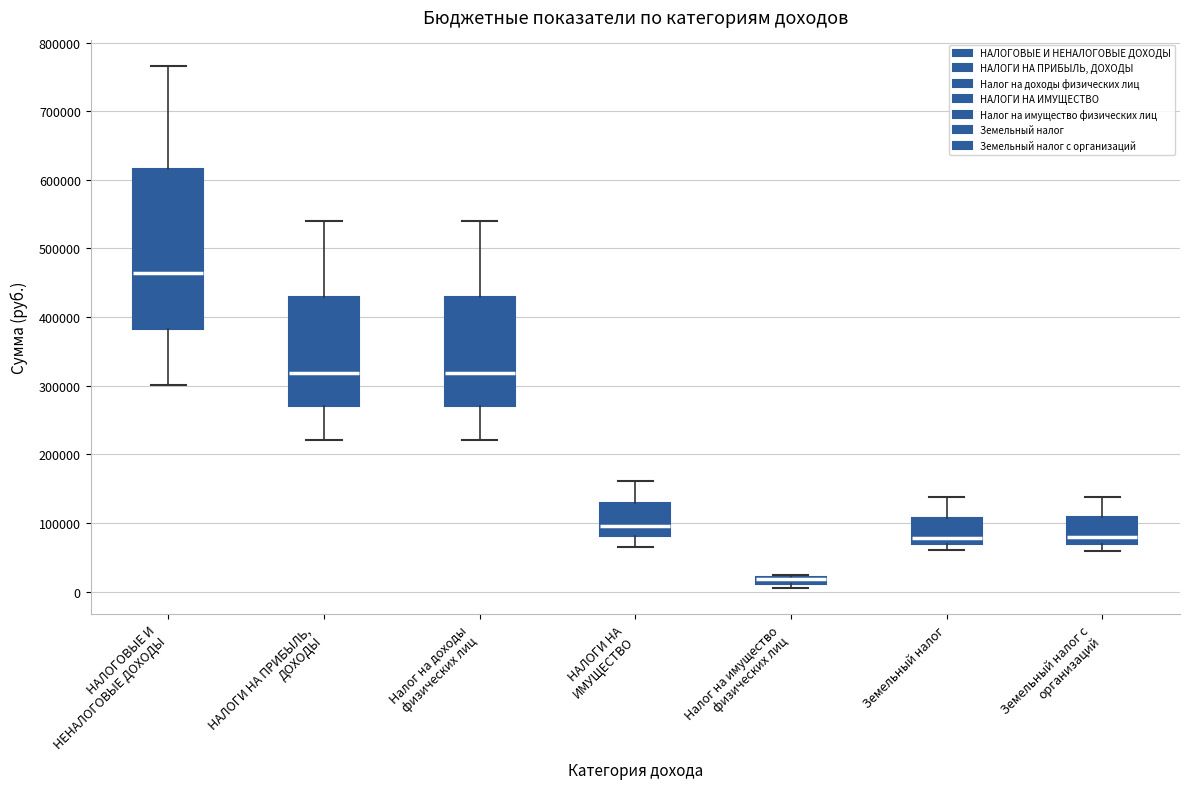

Where does the lower whisker of the box for Земельный налог с организаций end on the y-axis? The values are not printed on the chart, so give them approximately, as read against the axis.

60000